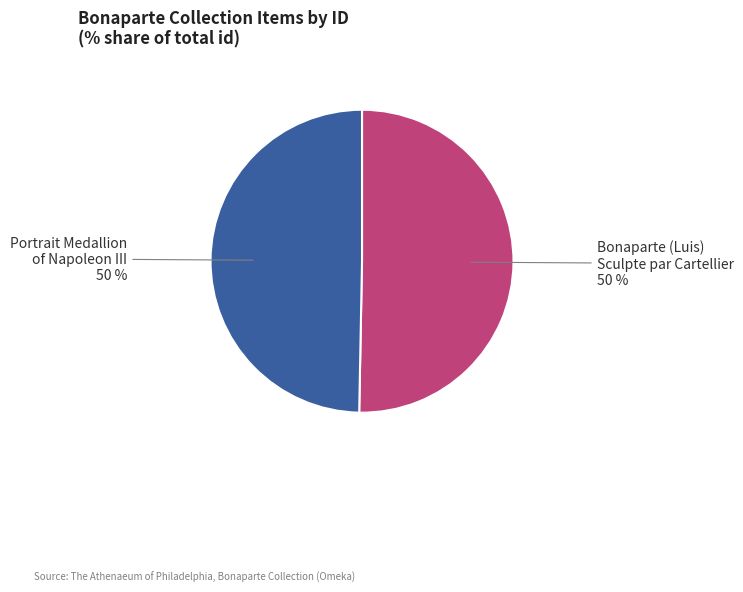

To the nearest percent, what is the combined percentage of Portrait Medallion of Napoleon III and Bonaparte (Luis) Sculpte par Cartellier?

100%